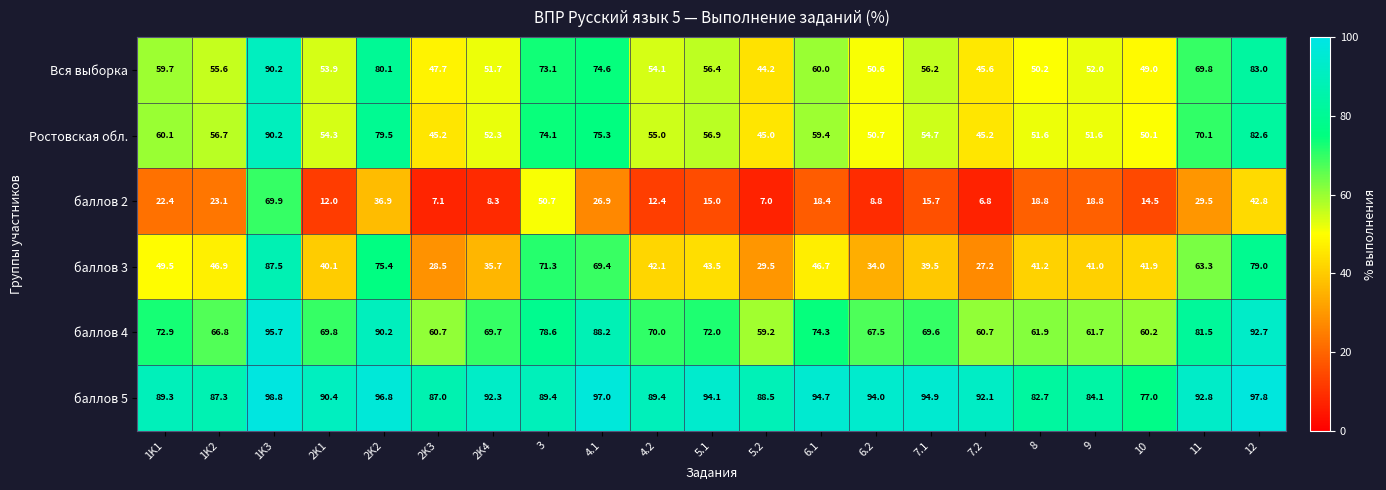

What is the sum of all баллов 2 values?

465.8